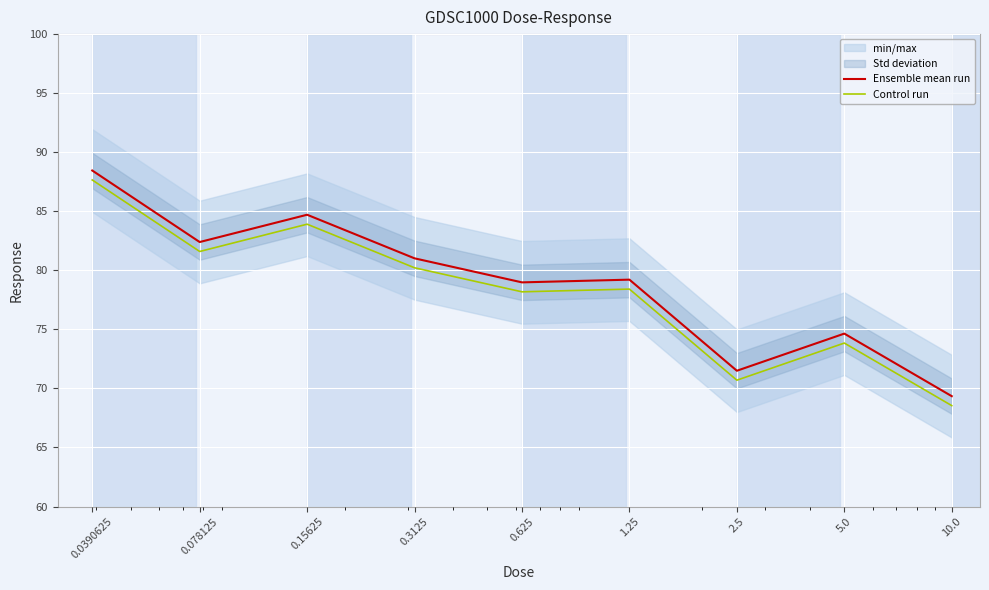

Rank the categories by Control run value from lowest to highest.

10.0, 2.5, 5.0, 0.625, 1.25, 0.3125, 0.078125, 0.15625, 0.0390625